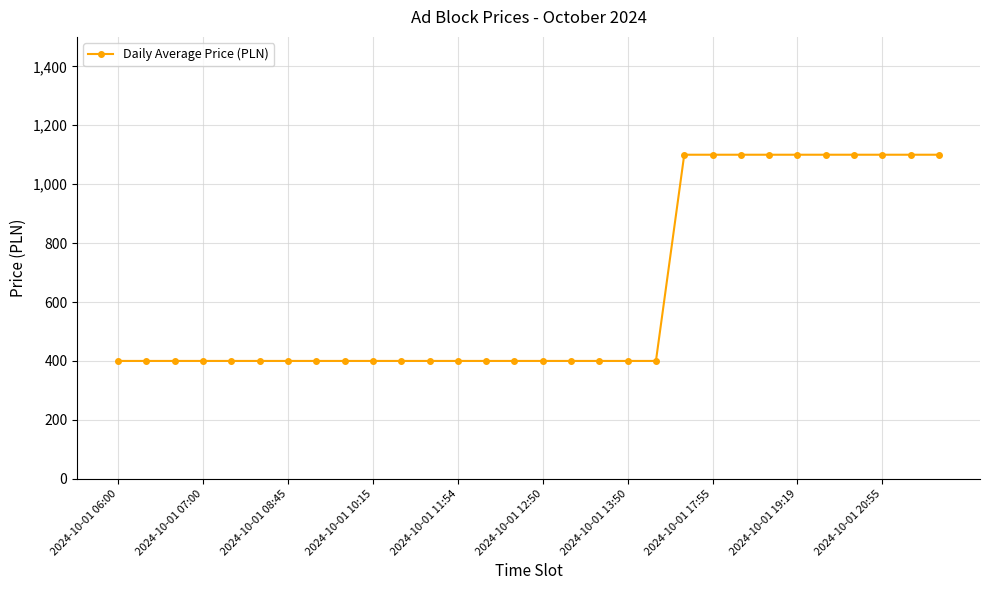

What is the average value?

633